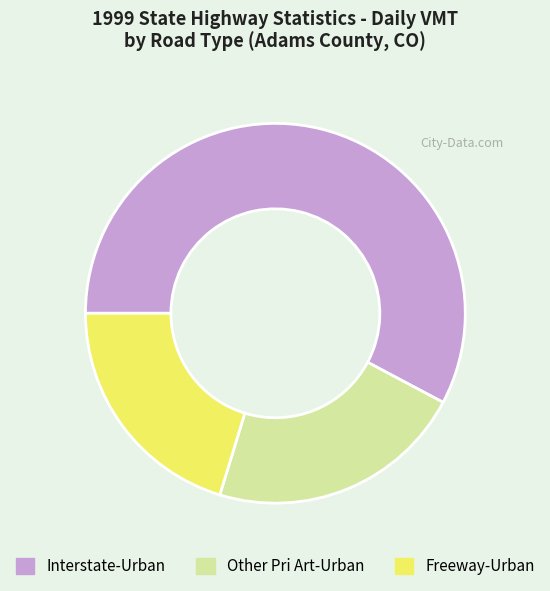

True or false: Other Pri Art-Urban accounts for 33% of the total.

False